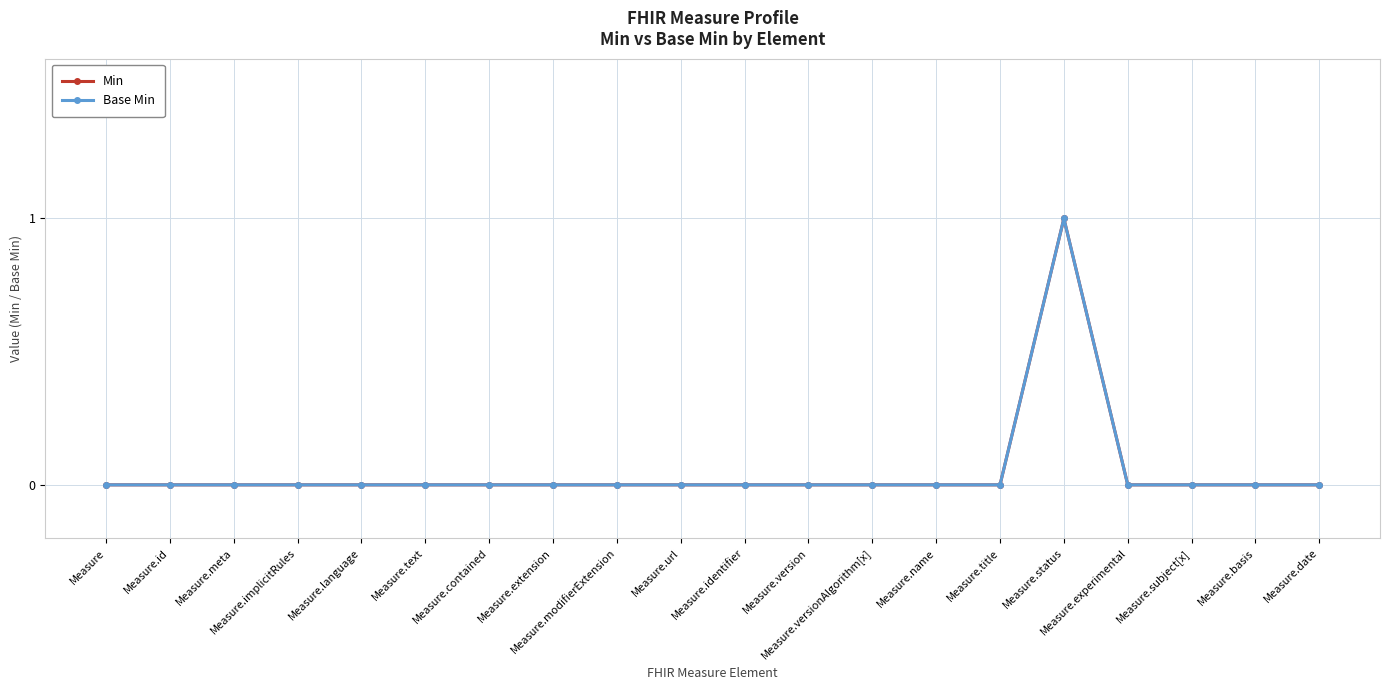

What is the label of the 12th point from the right?

Measure.modifierExtension